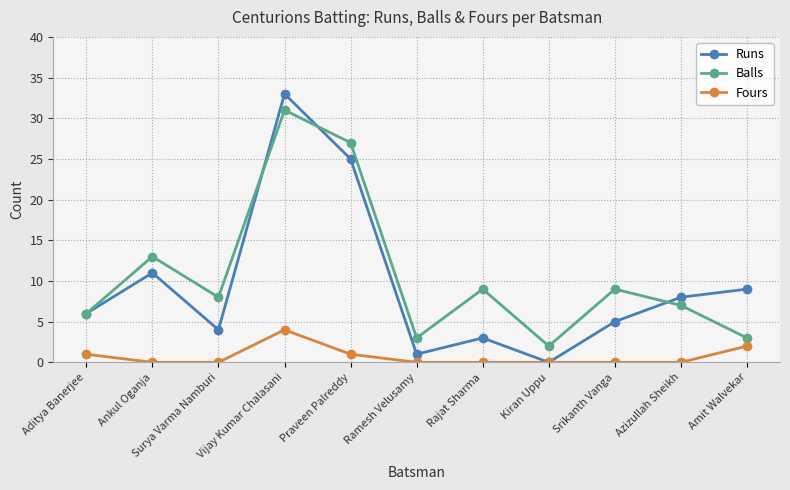

What is the difference between the maximum and minimum values in the Fours series?

4